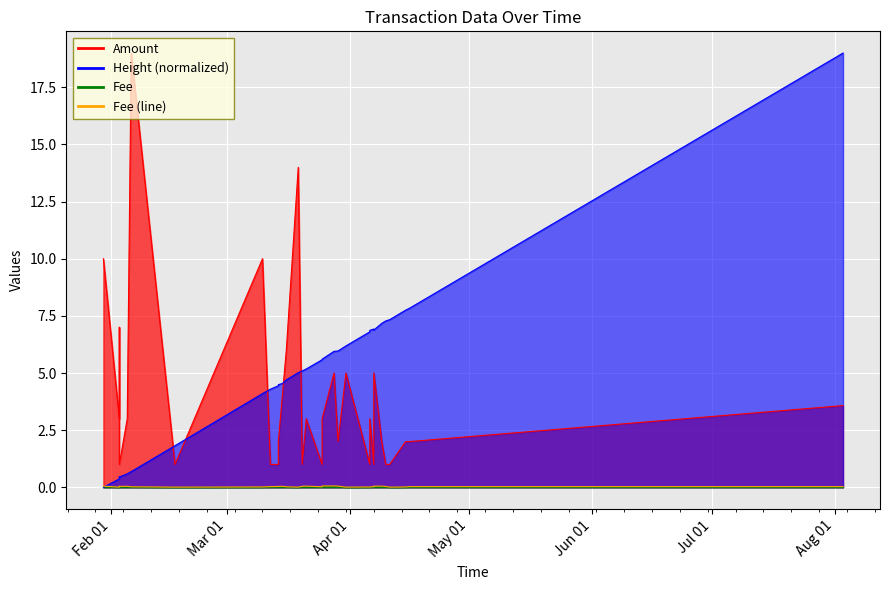

True or false: the data has more than 0 interior local peaks.

True